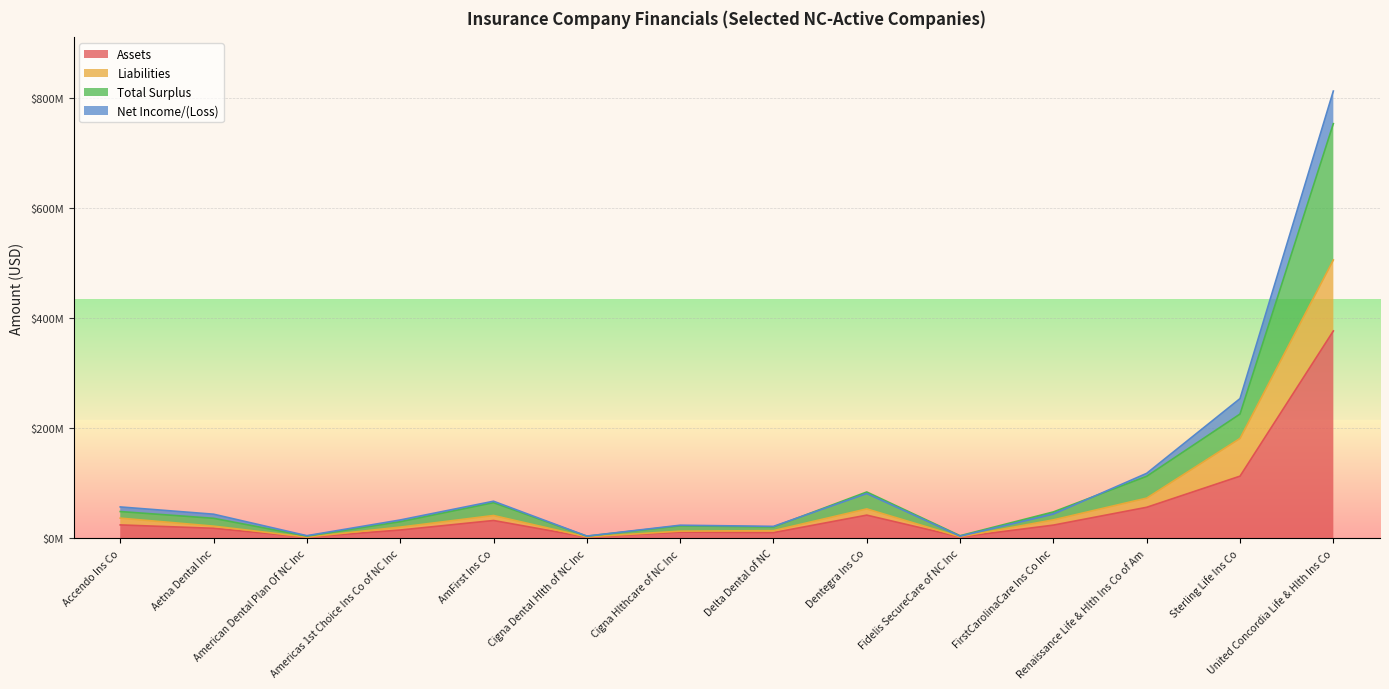

Does the chart display data point markers on the line(s)?

No